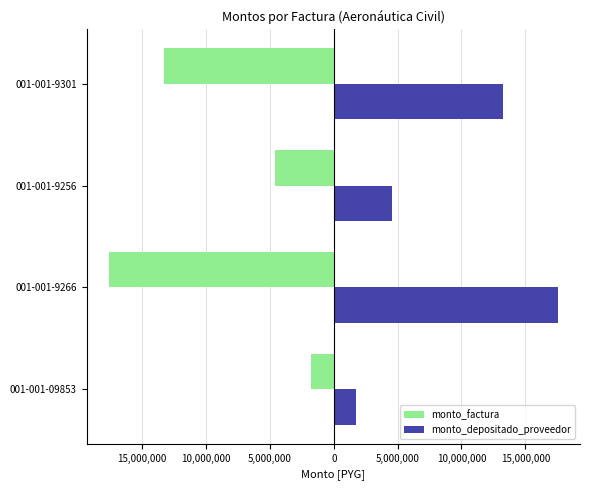

What are all the series names shown in the legend?

monto_factura, monto_depositado_proveedor